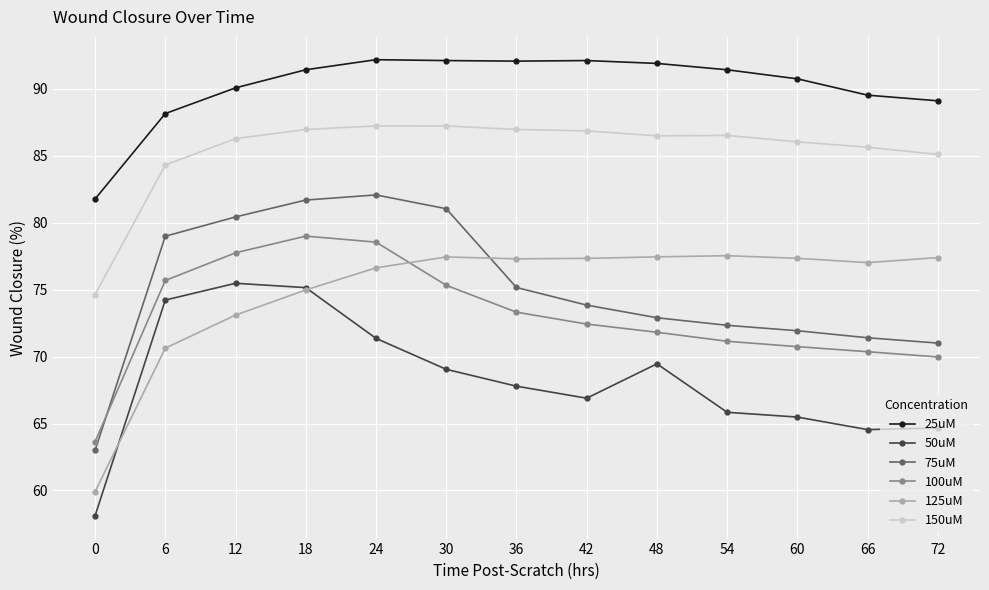

What is the smallest value displayed?

58.1